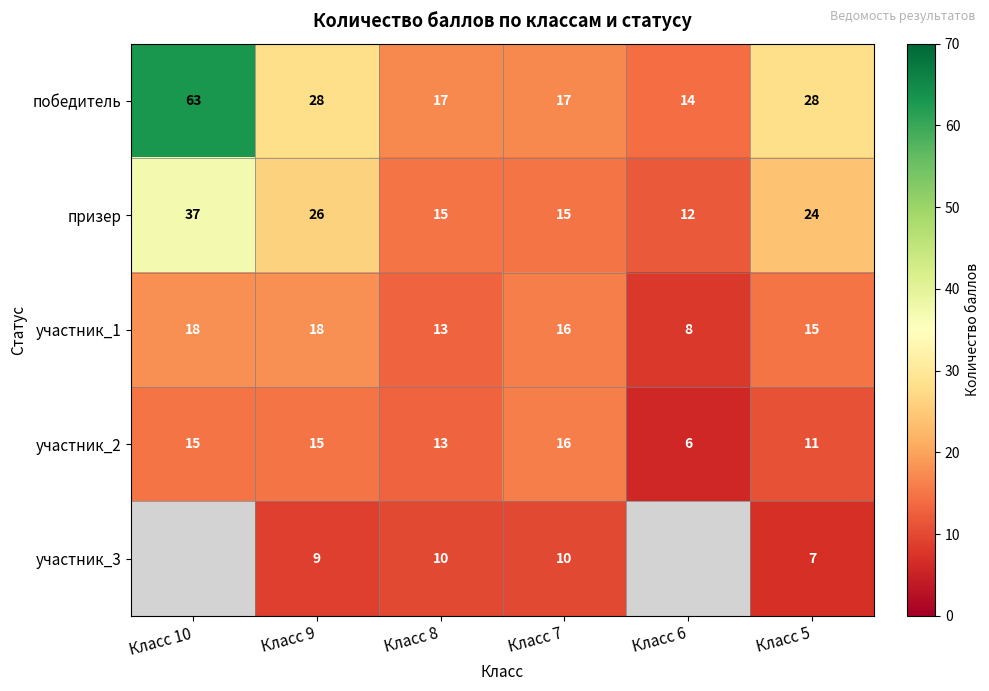

True or false: победитель has a value of 30 at Класс 8.

False